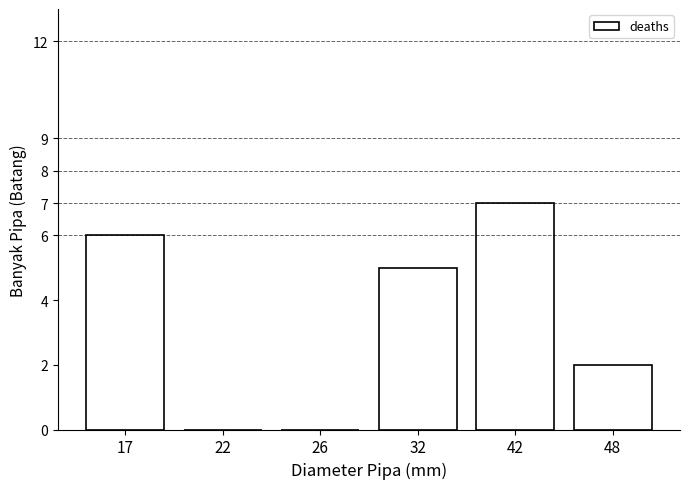

Reading left to right, what are all the values shown in this chart?

17=6	22=0	26=0	32=5	42=7	48=2